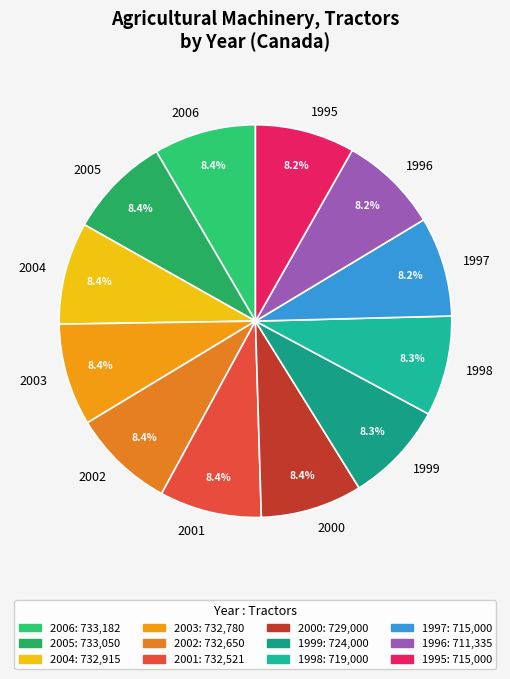

What is the ratio of the value at 2002 to the value at 2001?

1.0